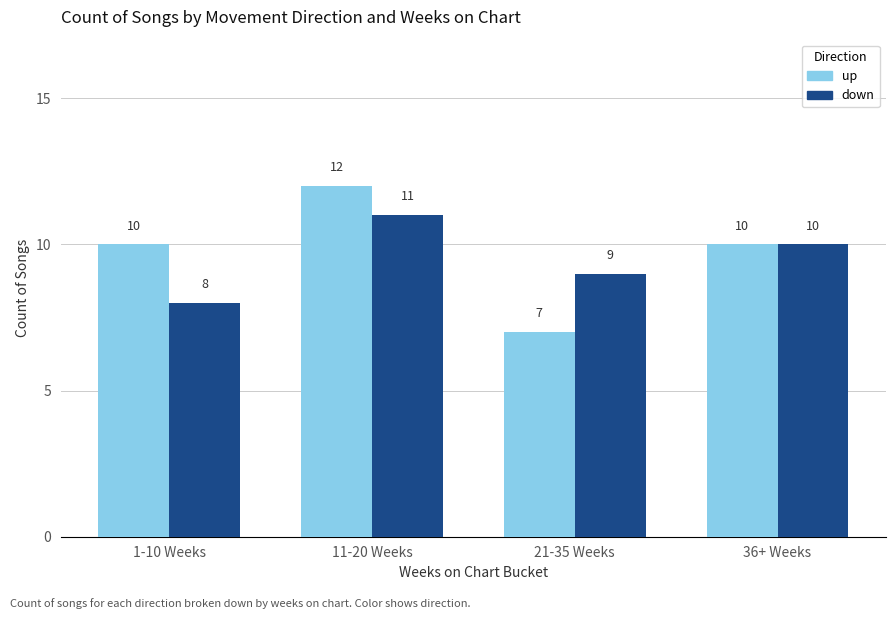

What is the difference between the highest and lowest values at 21-35 Weeks?

2